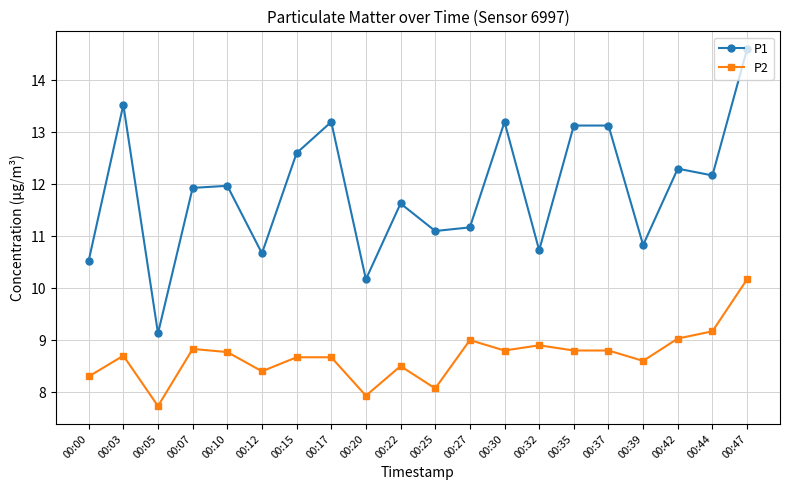

How many categories are shown in the chart?

20